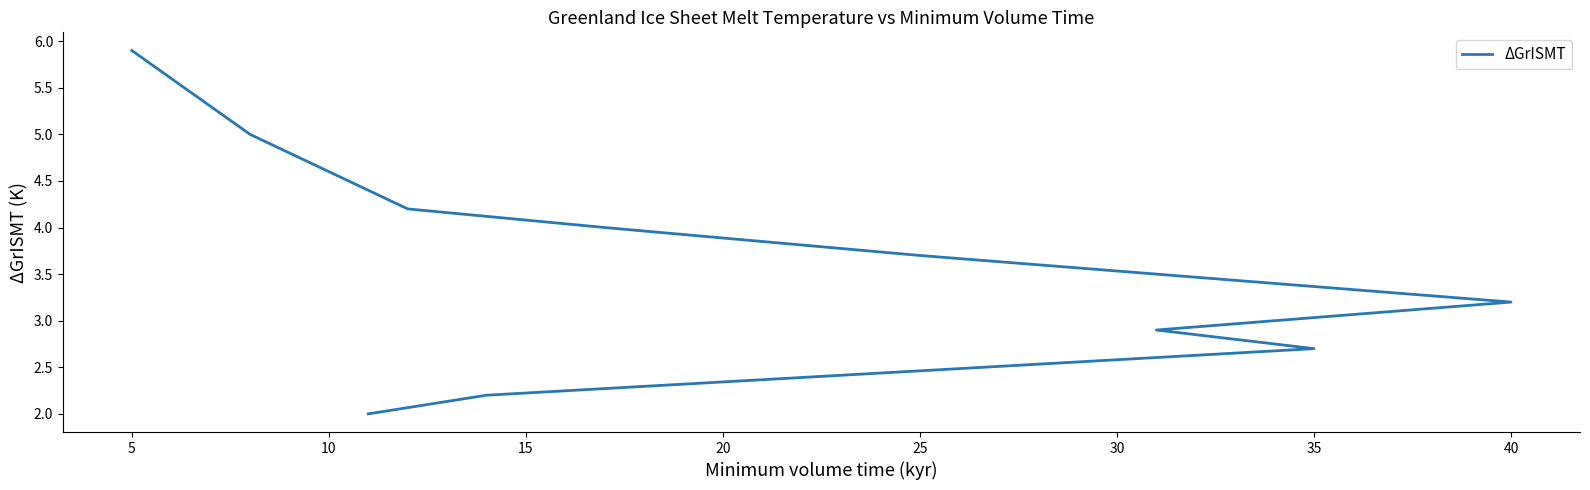

What is the average value?

3.6